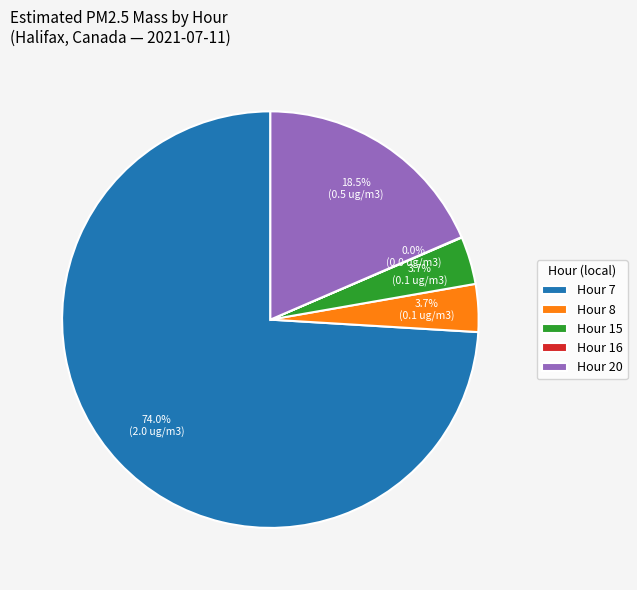

Do Hour 20 and Hour 15 together represent more than half of the pie?

No